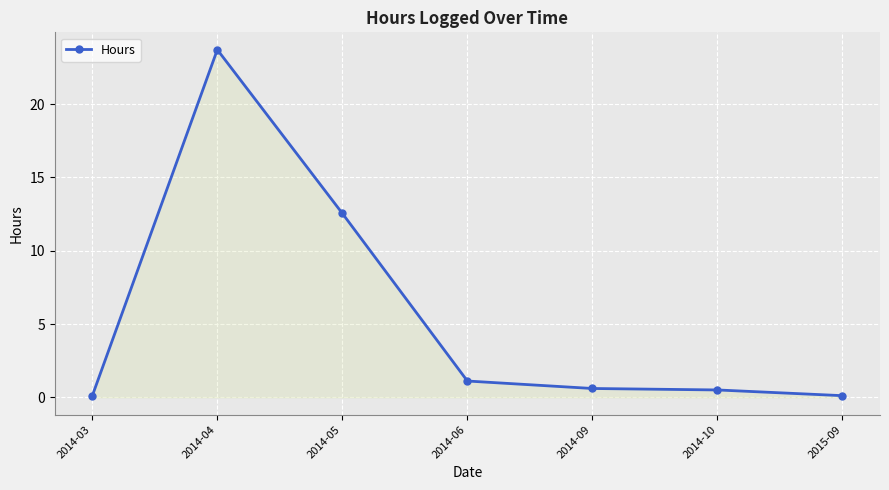

Which has a higher value, 2014-05 or 2015-09?

2014-05